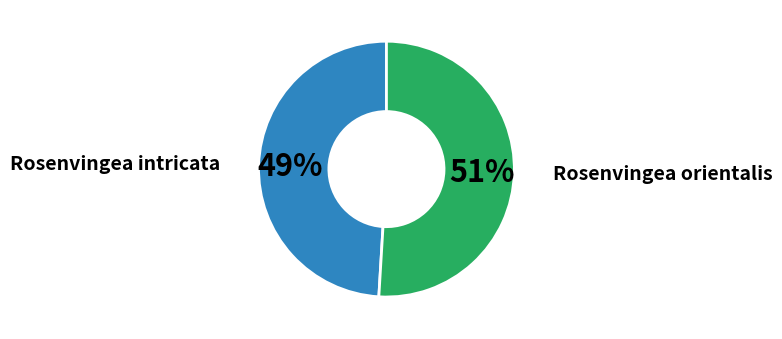

Is the sum of Rosenvingea intricata and Rosenvingea orientalis greater than half?

Yes